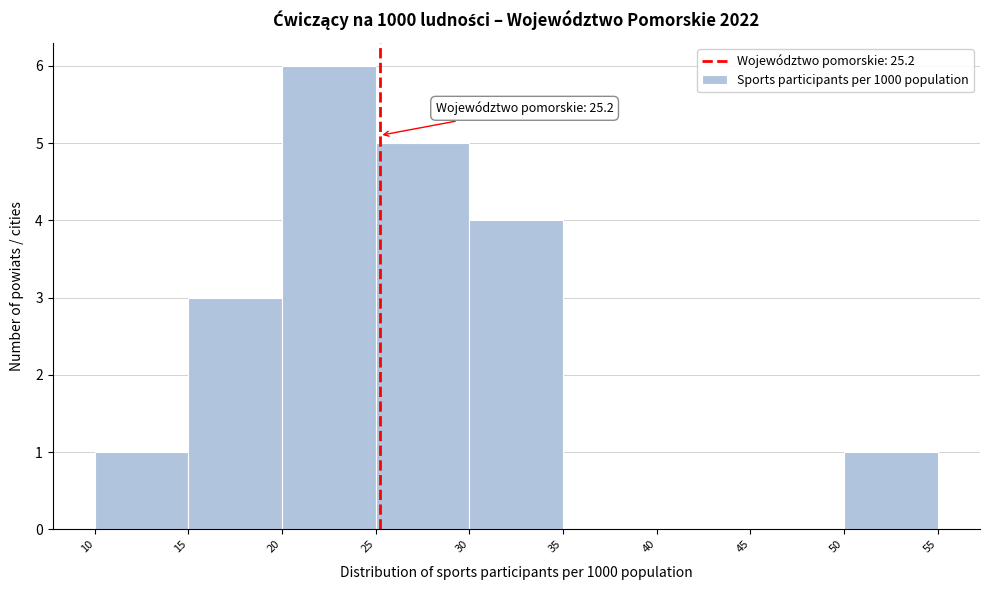

Over which range of the x-axis is the bar tallest?

20 to 25